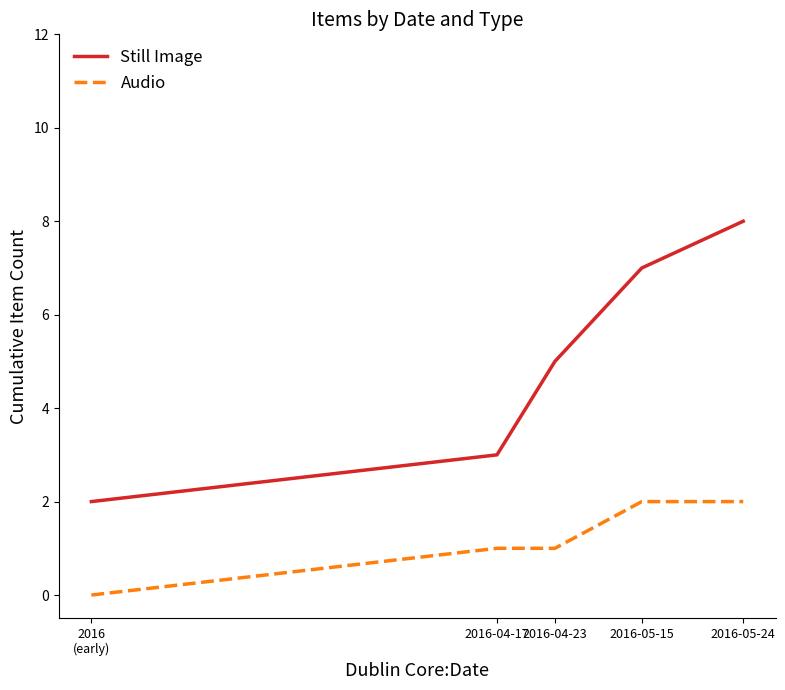

What is the approximate value of Still Image at 2016
(early)?

2